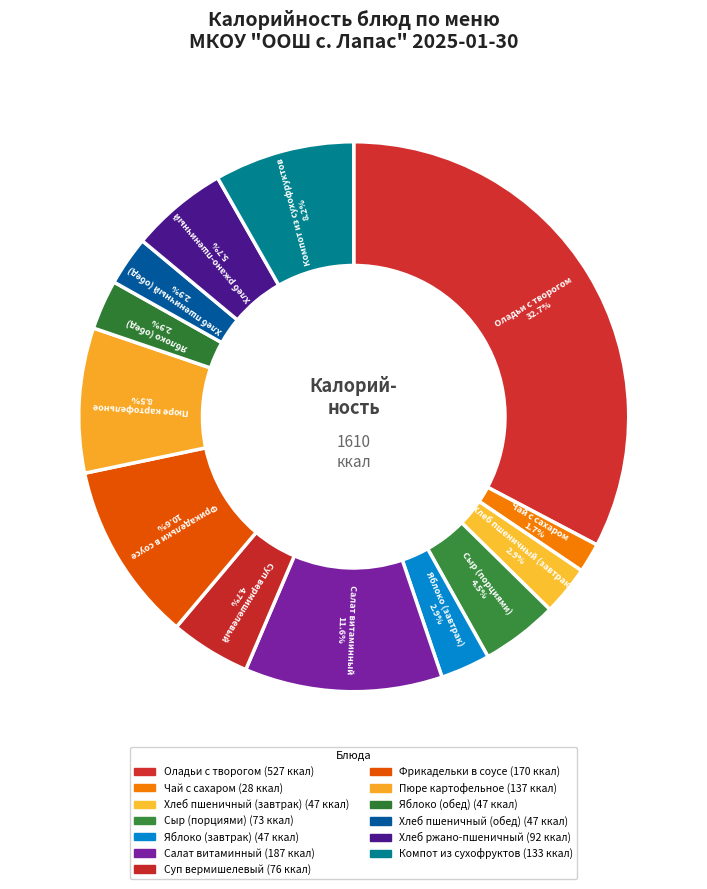

Which has a higher value, Чай с сахаром or Хлеб пшеничный (завтрак)?

Хлеб пшеничный (завтрак)